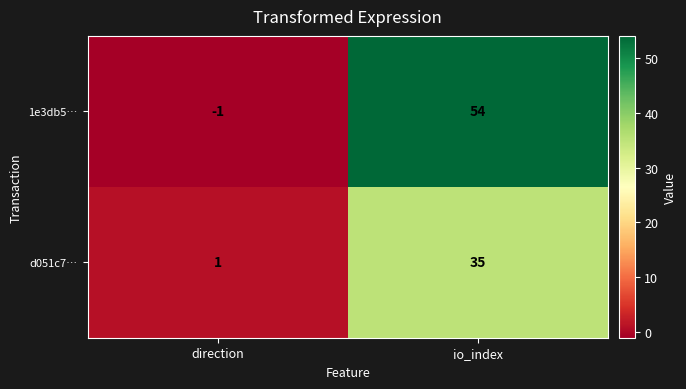

Which label corresponds to the smallest value in the chart?

direction